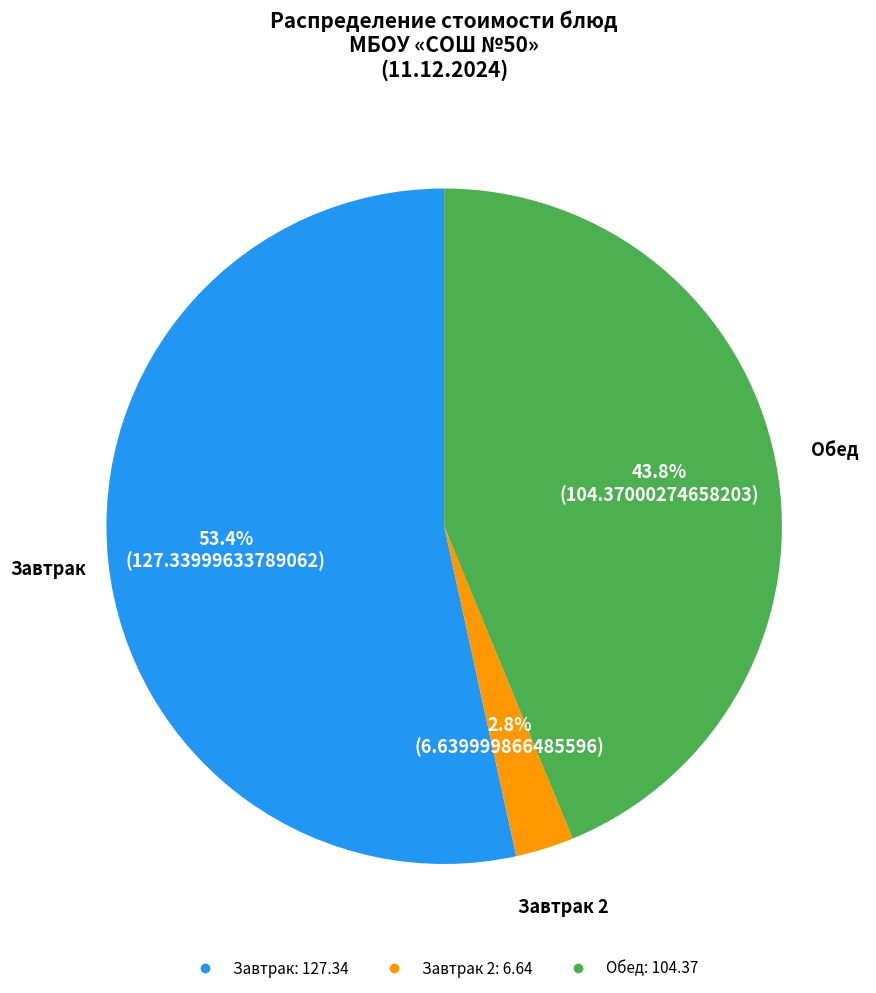

Does any single category account for the majority?

Yes